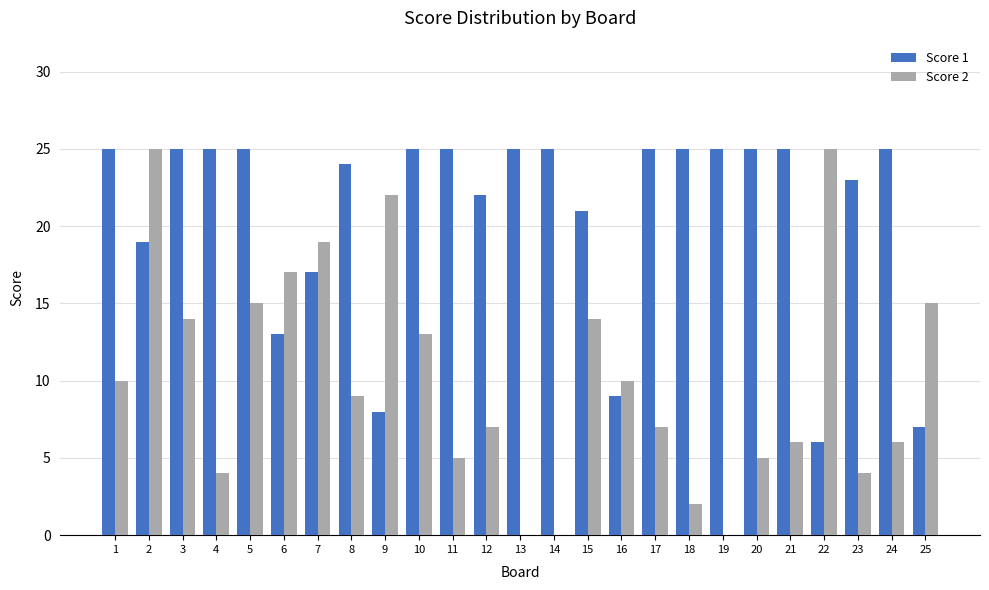

Reading left to right, extract all data points from this chart.

Score 1: 1=25	2=19	3=25	4=25	5=25	6=13	7=17	8=24	9=8	10=25	11=25	12=22	13=25	14=25	15=21	16=9	17=25	18=25	19=25	20=25	21=25	22=6	23=23	24=25	25=7
Score 2: 1=10	2=25	3=14	4=4	5=15	6=17	7=19	8=9	9=22	10=13	11=5	12=7	13=0	14=0	15=14	16=10	17=7	18=2	19=0	20=5	21=6	22=25	23=4	24=6	25=15